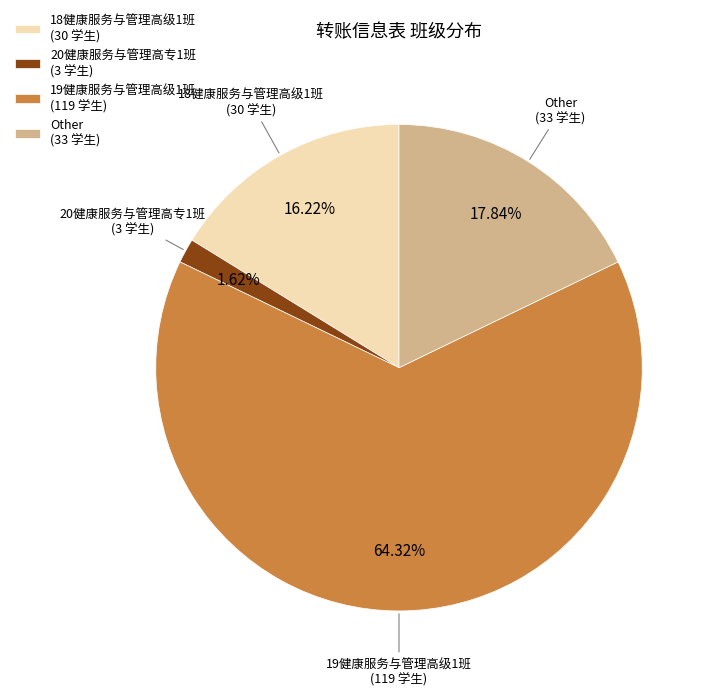

To the nearest percent, what is the difference between the 19健康服务与管理高级1班 and Other slice percentages?

46%